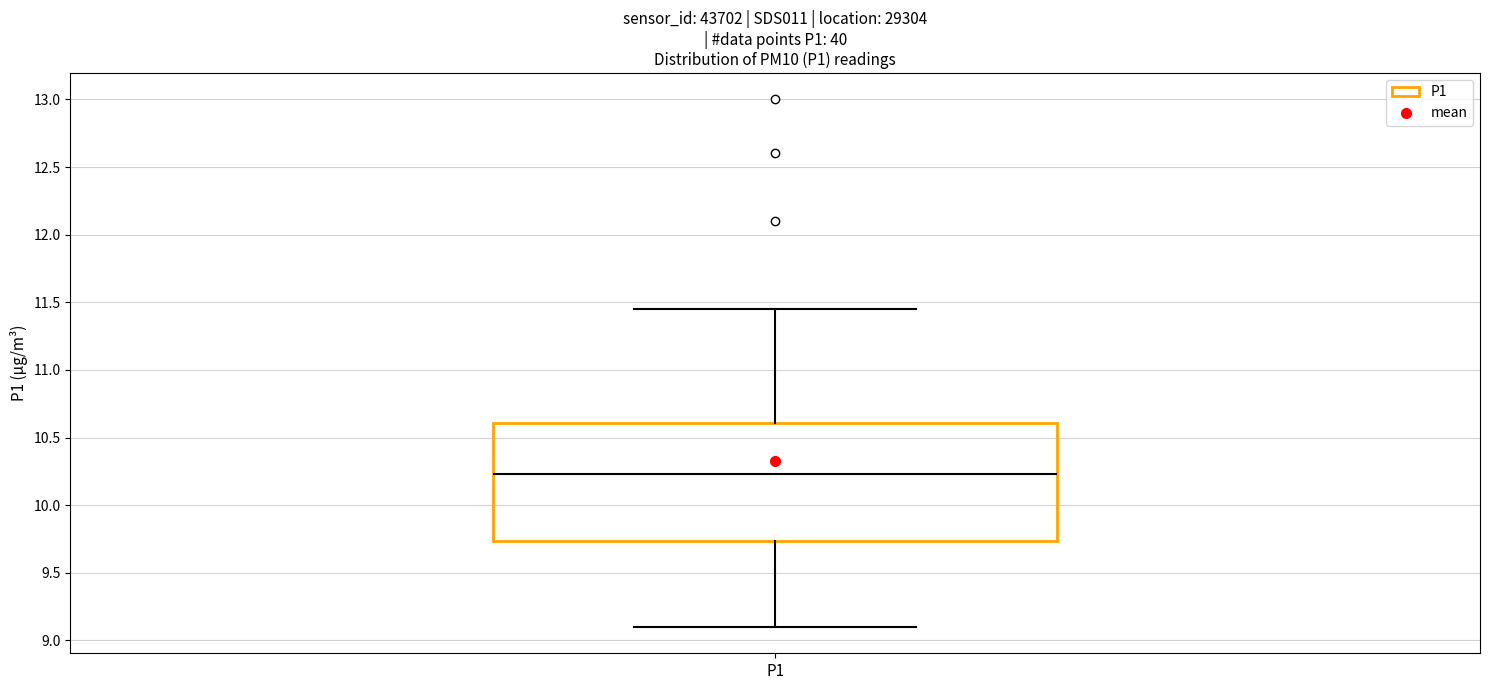

Transcribe this box plot: give where the median line is, the range the box spans, and where the two whiskers end, as read against the y-axis. The values are not printed on the chart, so give them approximately, as read against the axis.

median 10.25, box 9.75 to 10.60, whiskers 9.10 to 11.45